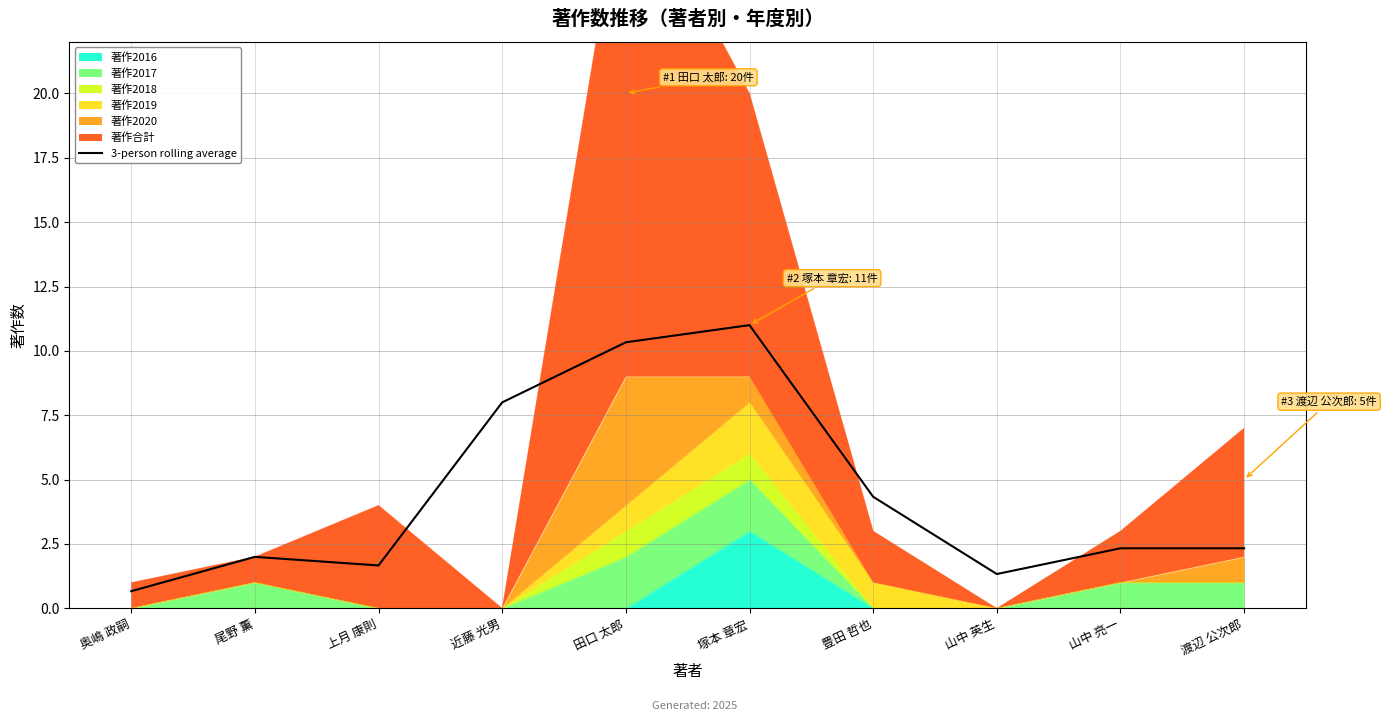

Which label corresponds to the smallest value in the chart?

奥嶋 政嗣